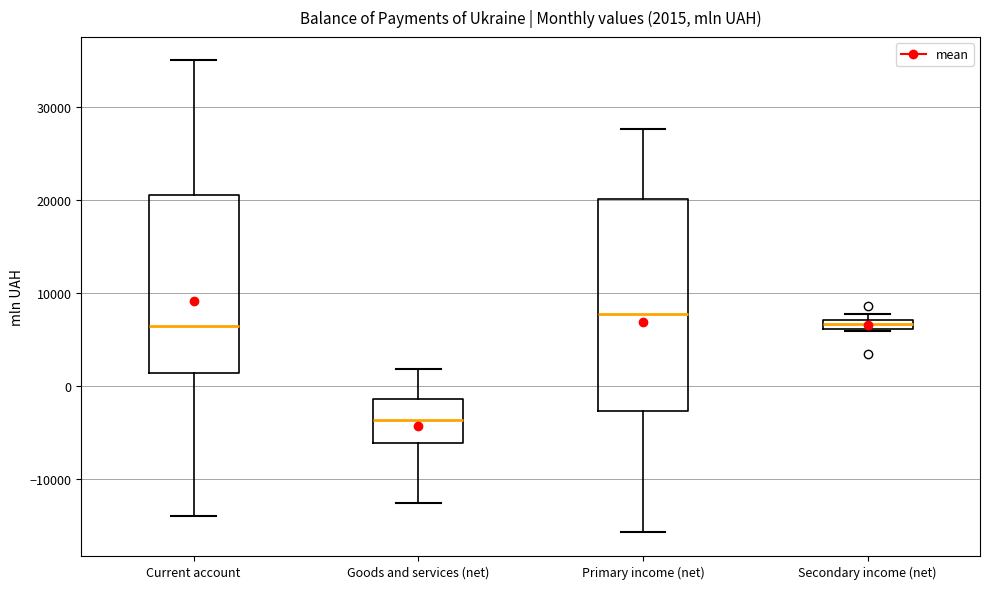

Which box has the highest median line?

Primary income (net)